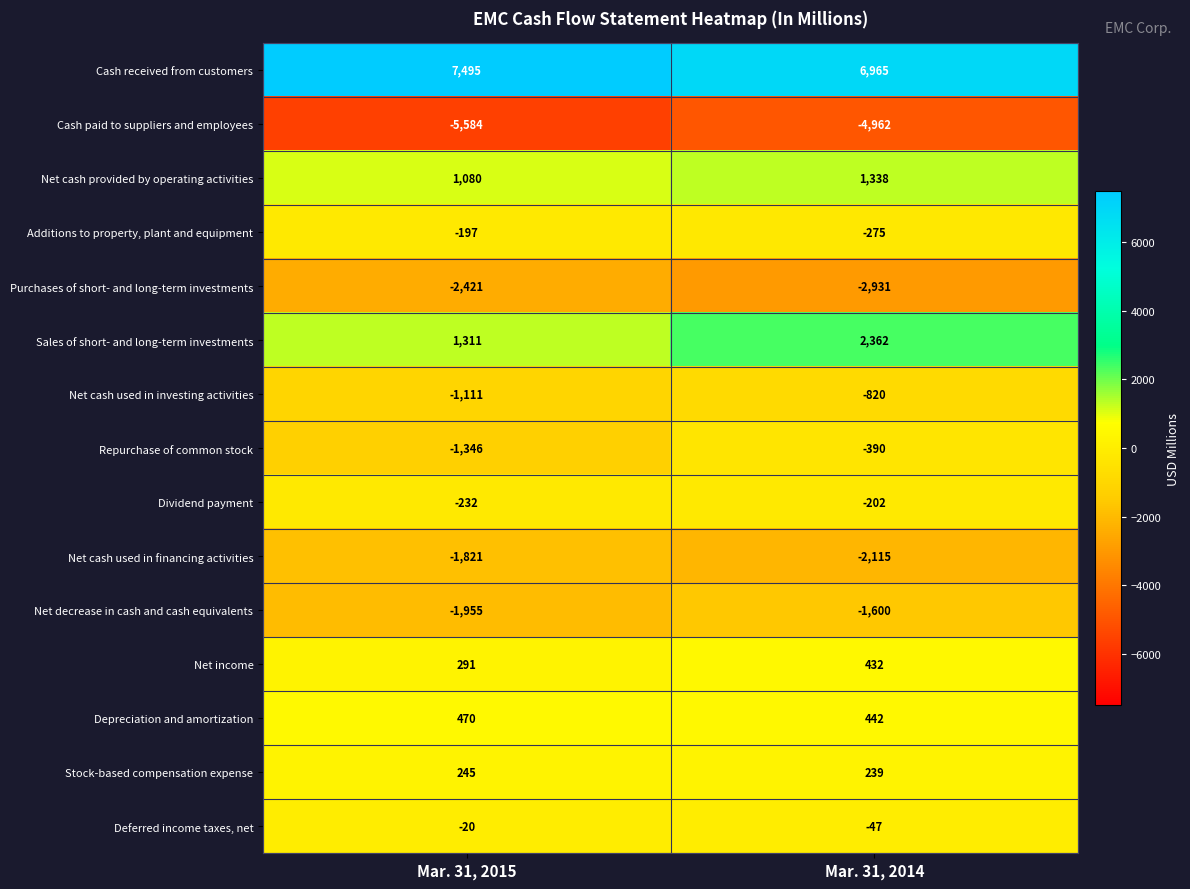

What is the smallest value displayed?

-5584